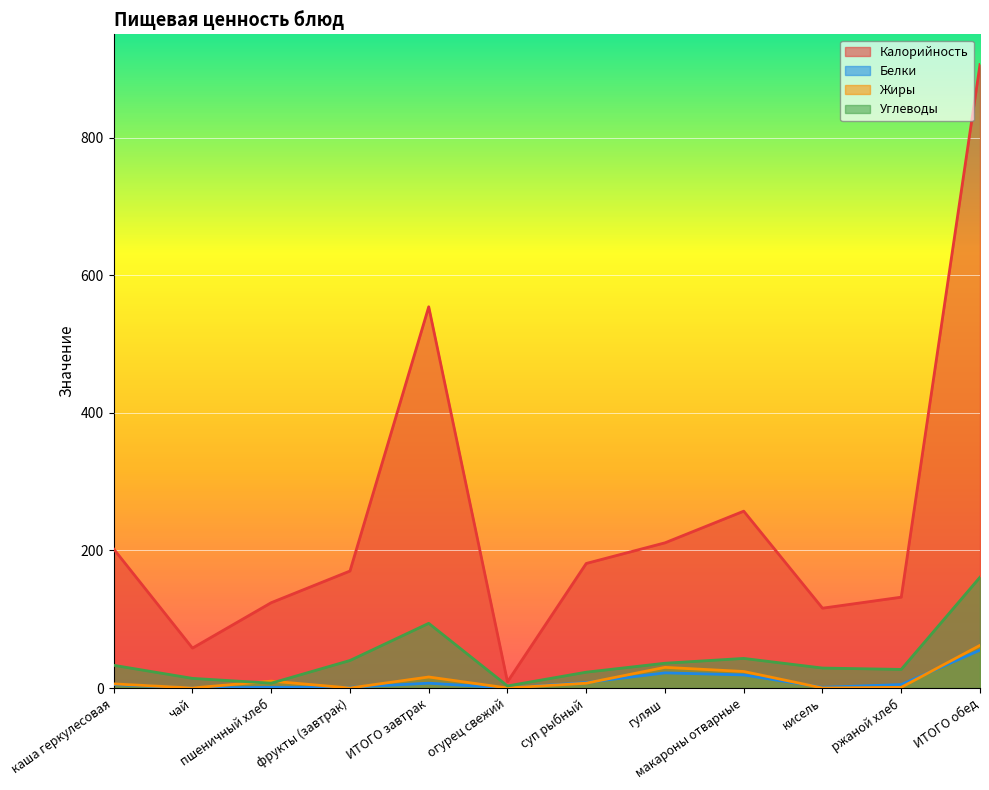

Reading right to left, extract all data points from this chart.

Калорийность: 906	132	116	257	211	181	9	554	170	124	58	202
Белки: 55	5	1	19	22	8	0	7	1	1	0	5
Жиры: 62	1	0	24	30	7	0	16	0	10	0	6
Углеводы: 161	27	29	43	36	23	3	94	40	7	14	33